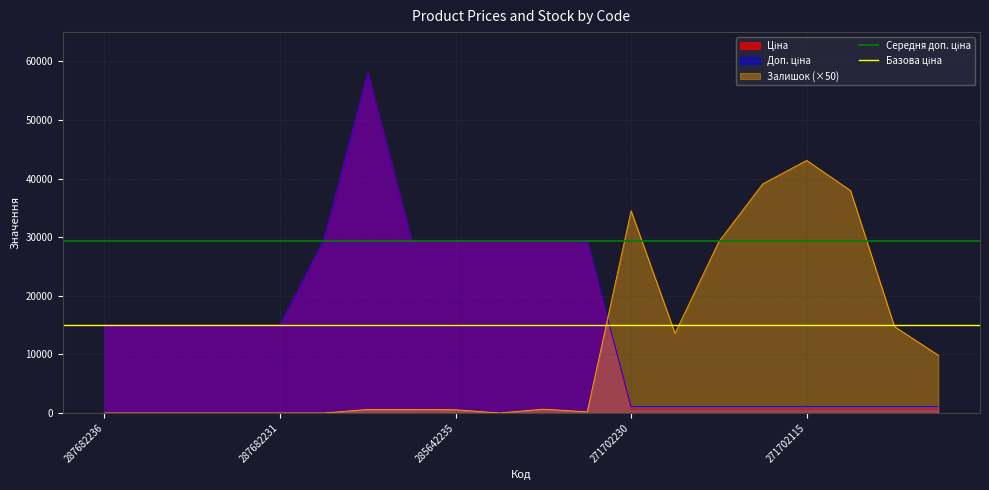

Between 287682236 and 287682231, which is larger?

287682236